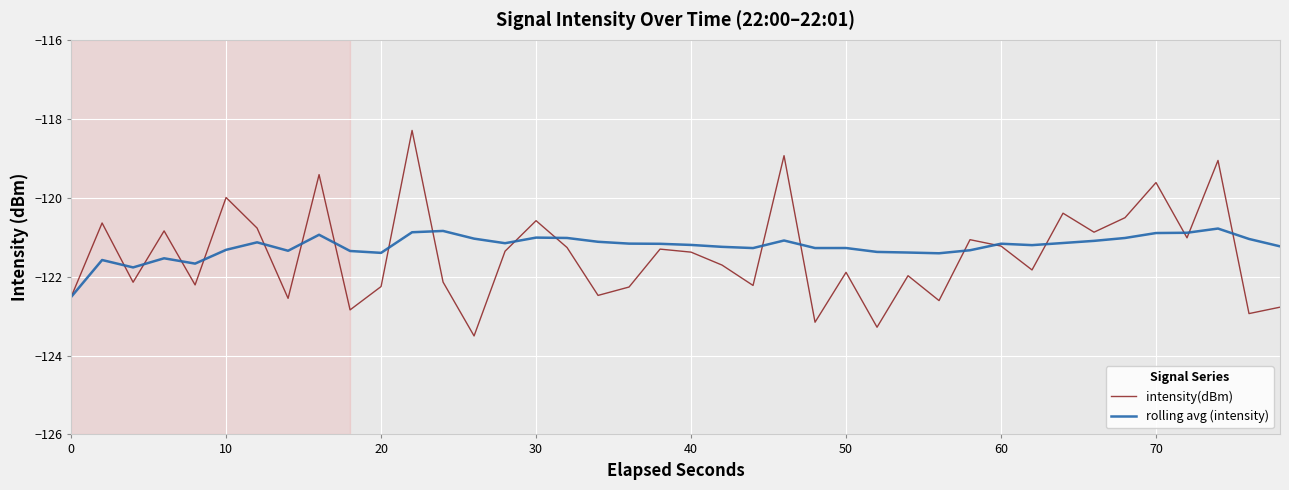

Does the chart display data point markers on the line(s)?

No